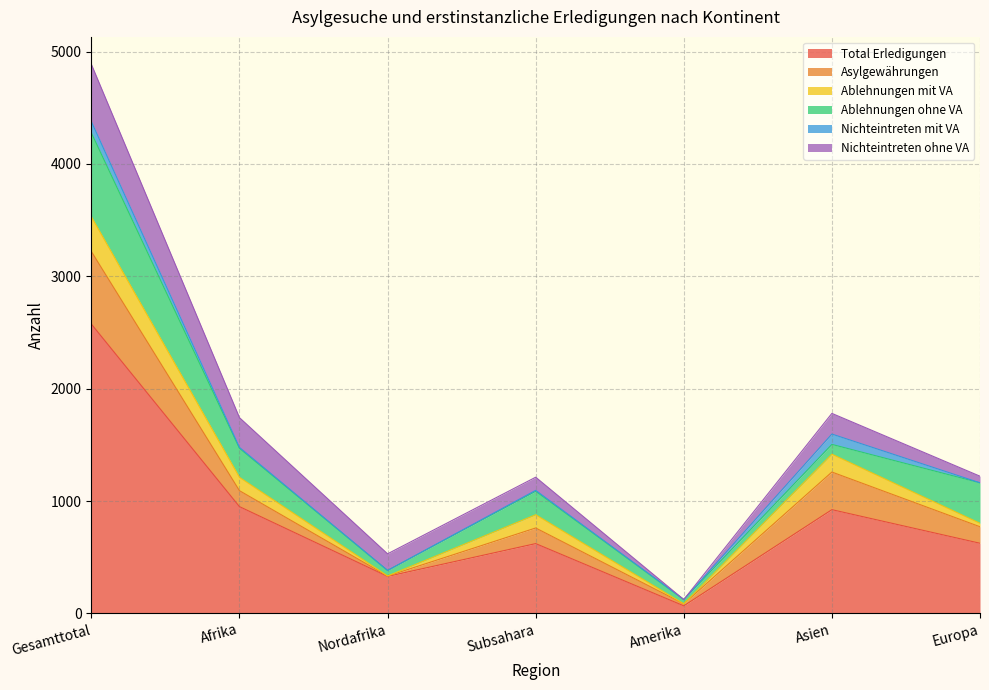

Is the value of Ablehnungen ohne VA at Amerika greater than the value of Total Erledigungen at Asien?

No